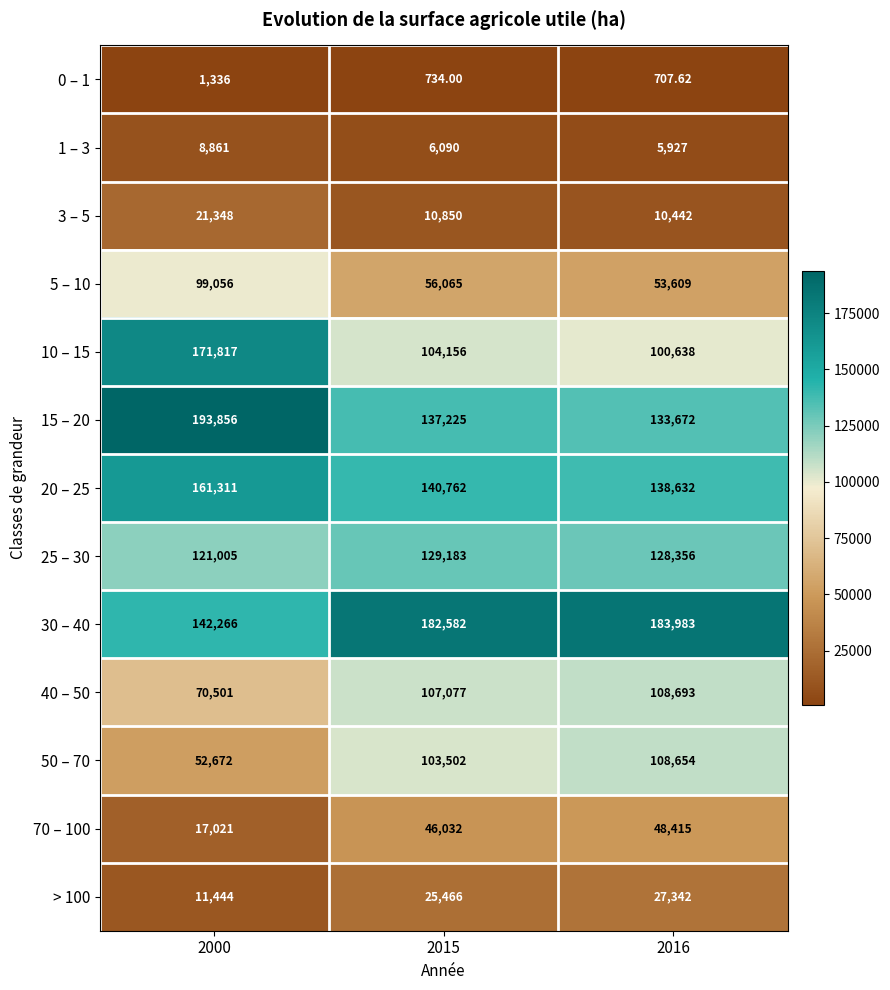

Which series has the largest total across all categories?

30 – 40